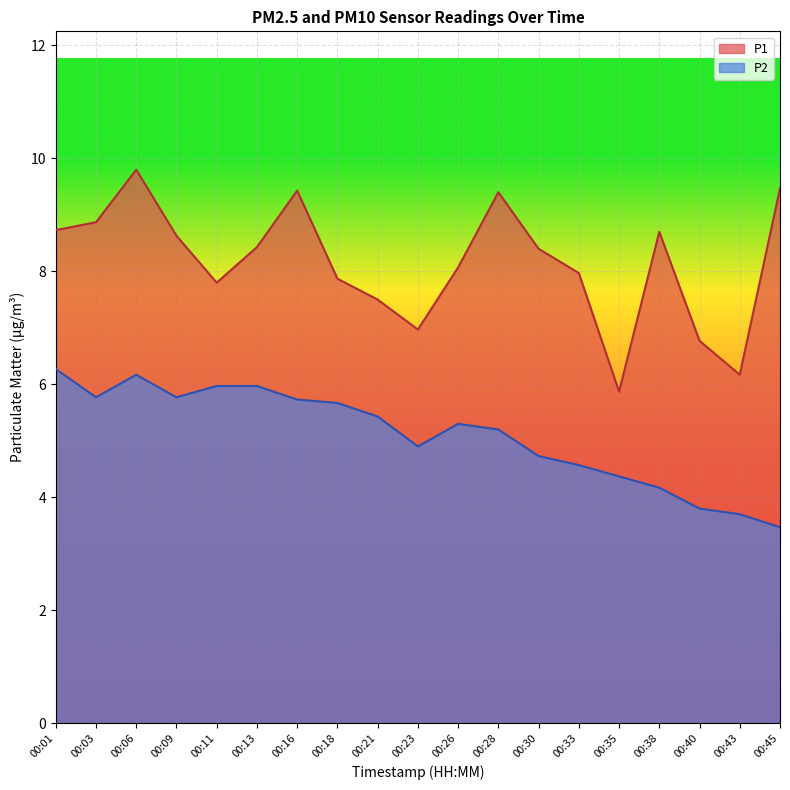

Does the chart display data point markers on the line(s)?

No